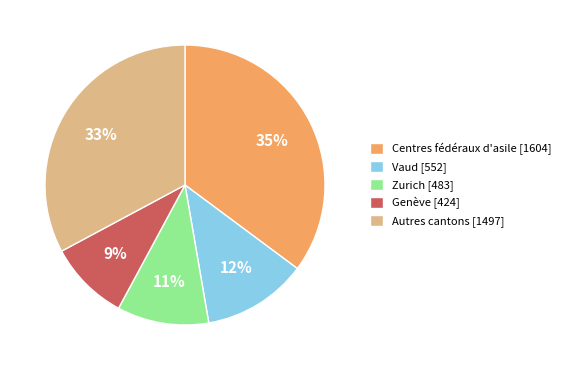

Which category has the smallest portion of the pie?

Genève [424]